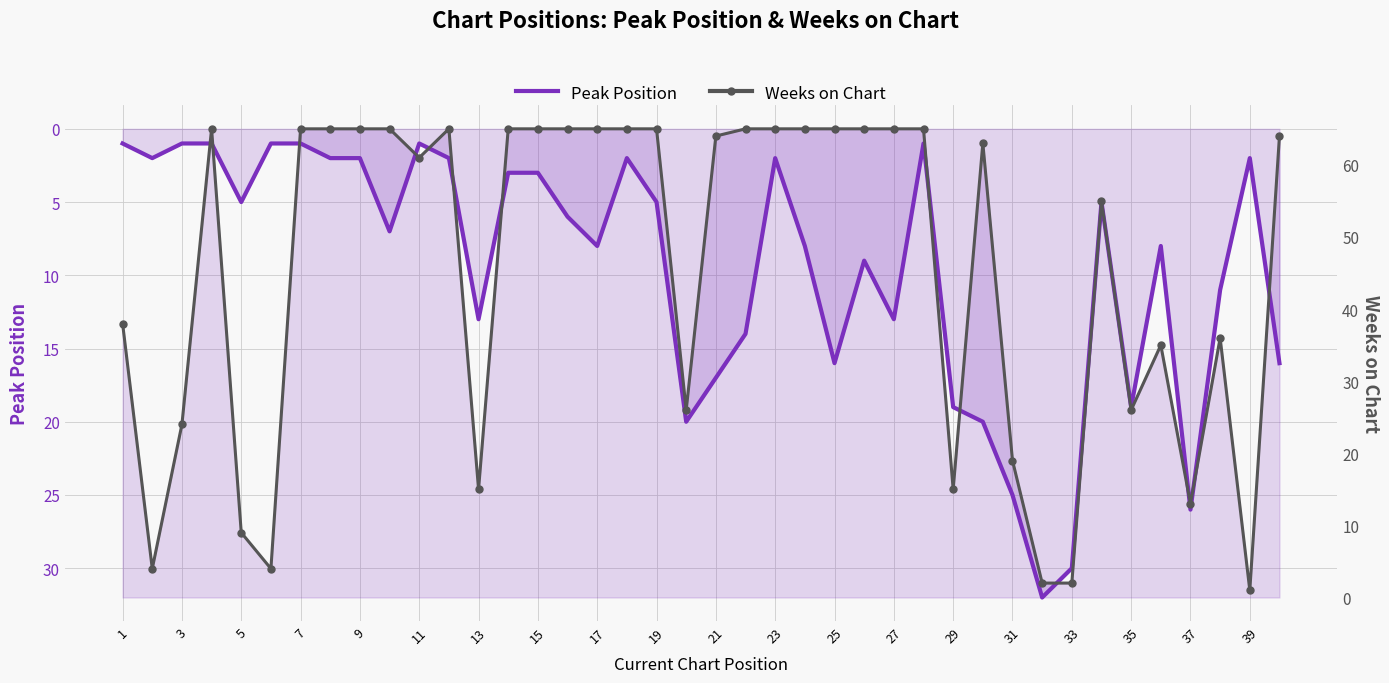

Reading left to right, what are all the values shown in this chart?

Peak Position: 1	2	1	1	5	1	1	2	2	7	1	2	13	3	3	6	8	2	5	20	17	14	2	8	16	9	13	1	19	20	25	32	30	5	19	8	26	11	2	16
Weeks on Chart: 38	4	24	65	9	4	65	65	65	65	61	65	15	65	65	65	65	65	65	26	64	65	65	65	65	65	65	65	15	63	19	2	2	55	26	35	13	36	1	64